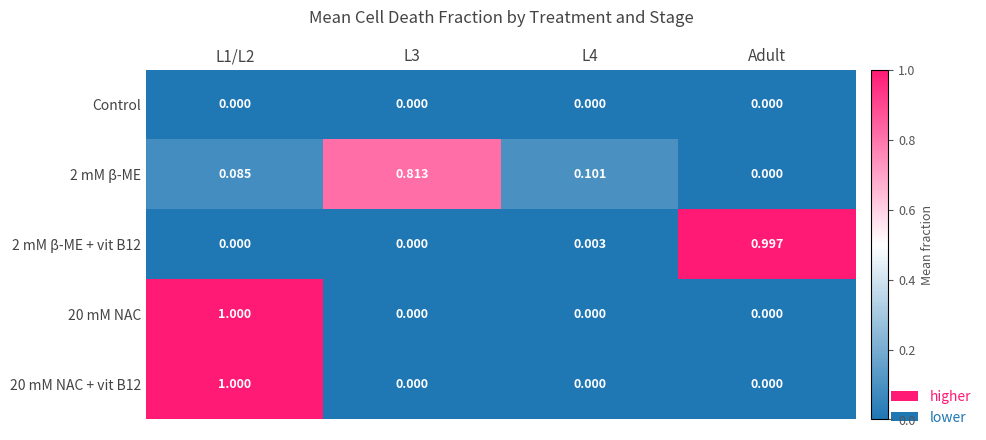

Is the value of 2 mM β-ME + vit B12 at Adult greater than the value of 2 mM β-ME at L3?

Yes